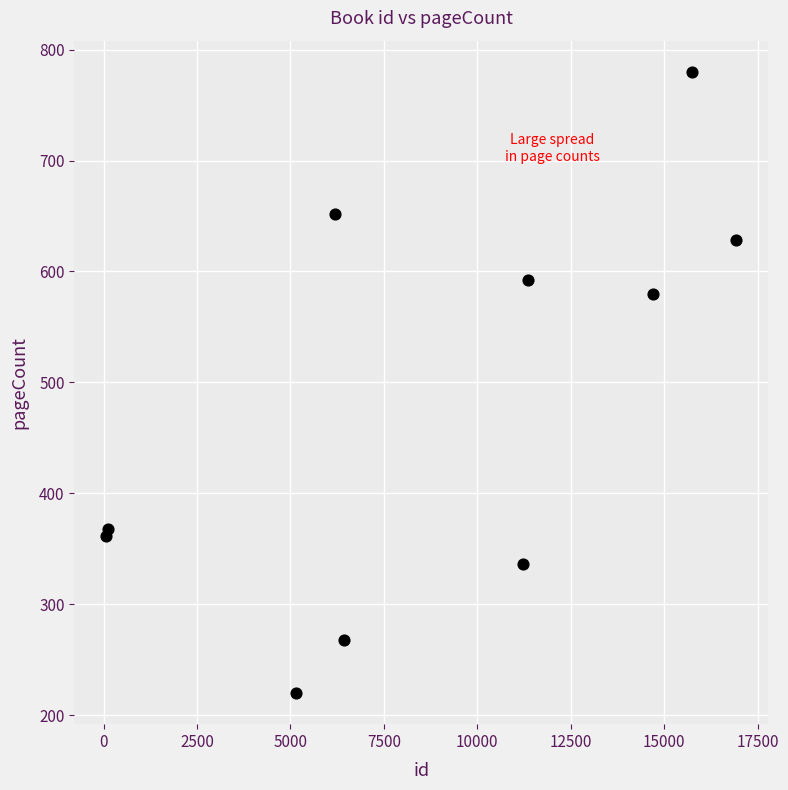

What Y value in the scatter plot is closest to 500?

580